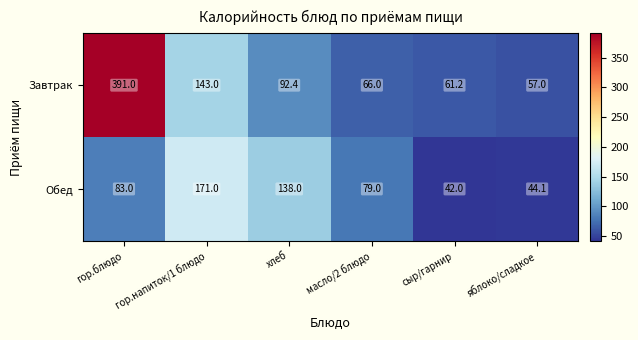

Is it true that Завтрак equals 132.5 at гор.блюдо?

False